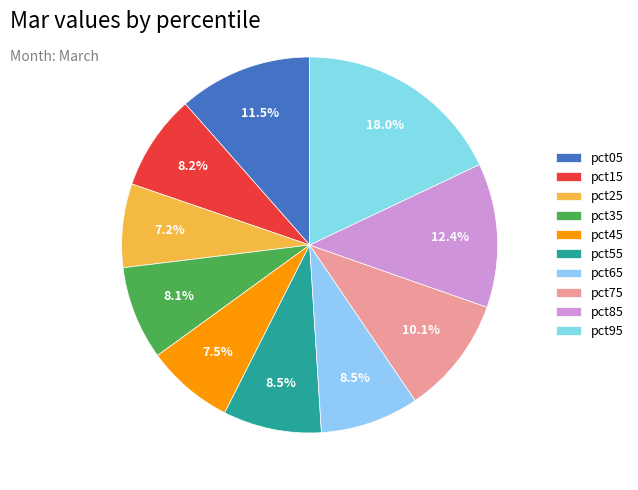

The pct15 slice represents 8% of the pie. True or false?

True